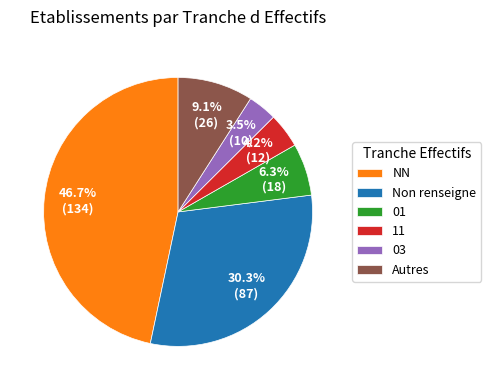

To the nearest percent, what is the average slice percentage?

17%